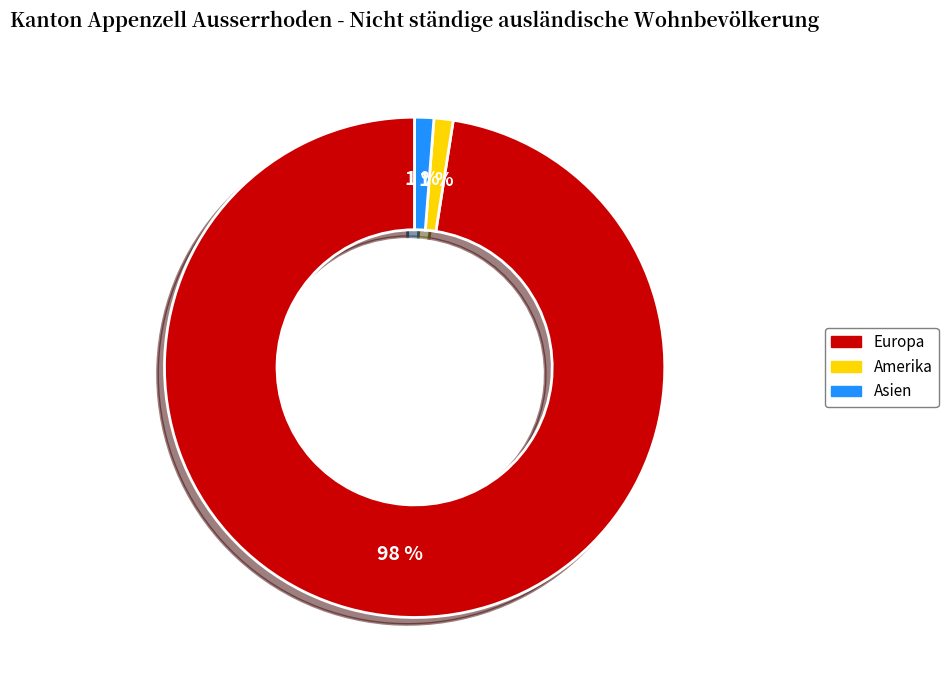

To the nearest percent, what is the average slice percentage?

33%